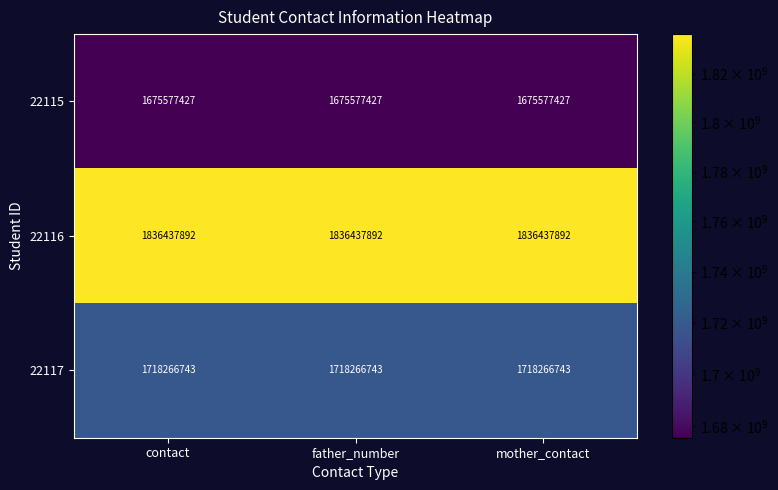

The value of 22115 at father_number is 2438303146. True or false?

False